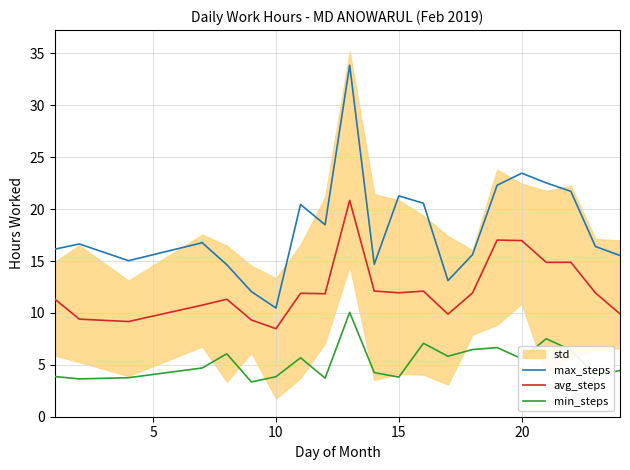

True or false: max_steps and min_steps cross at least once.

False